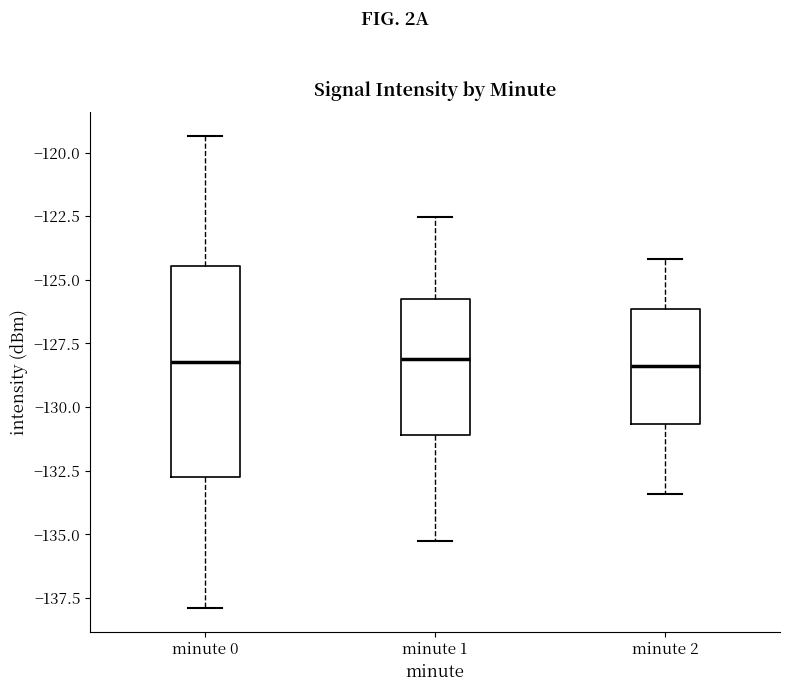

Which box is the tallest, from its lower edge to its upper edge?

minute 0